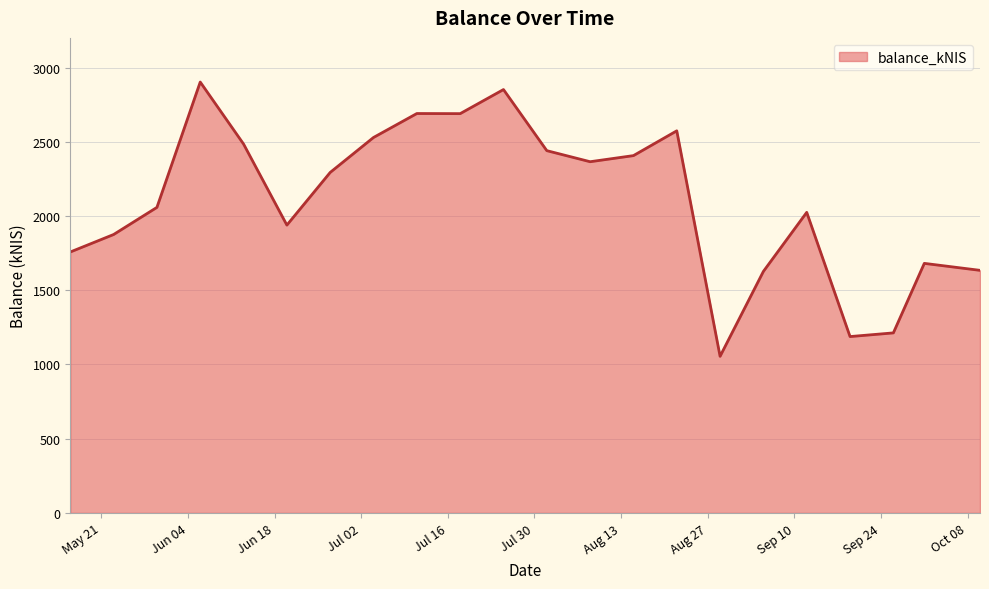

What is the greatest value displayed?

2902.7